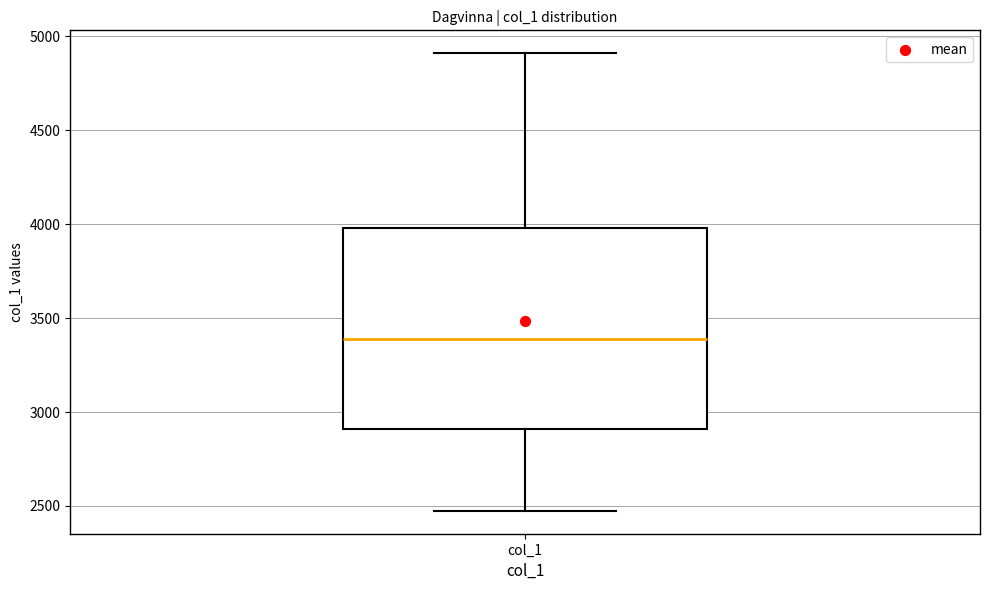

Transcribe this box plot: give where the median line is, the range the box spans, and where the two whiskers end, as read against the y-axis. The values are not printed on the chart, so give them approximately, as read against the axis.

median 3400, box 2900 to 4000, whiskers 2450 to 4900